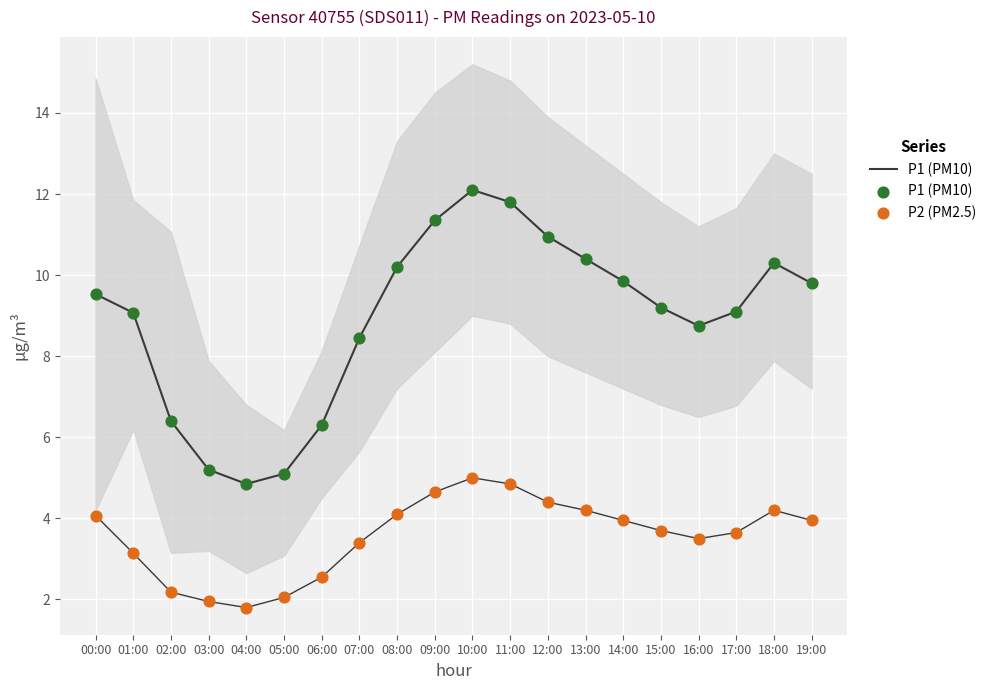

What are all the series names shown in the legend?

P1 (PM10), P2 (PM2.5)